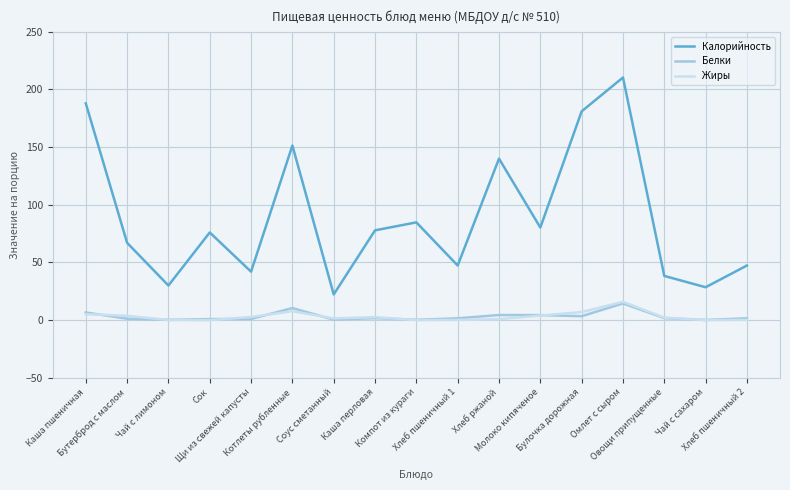

True or false: Калорийность and Жиры intersect in this chart.

False